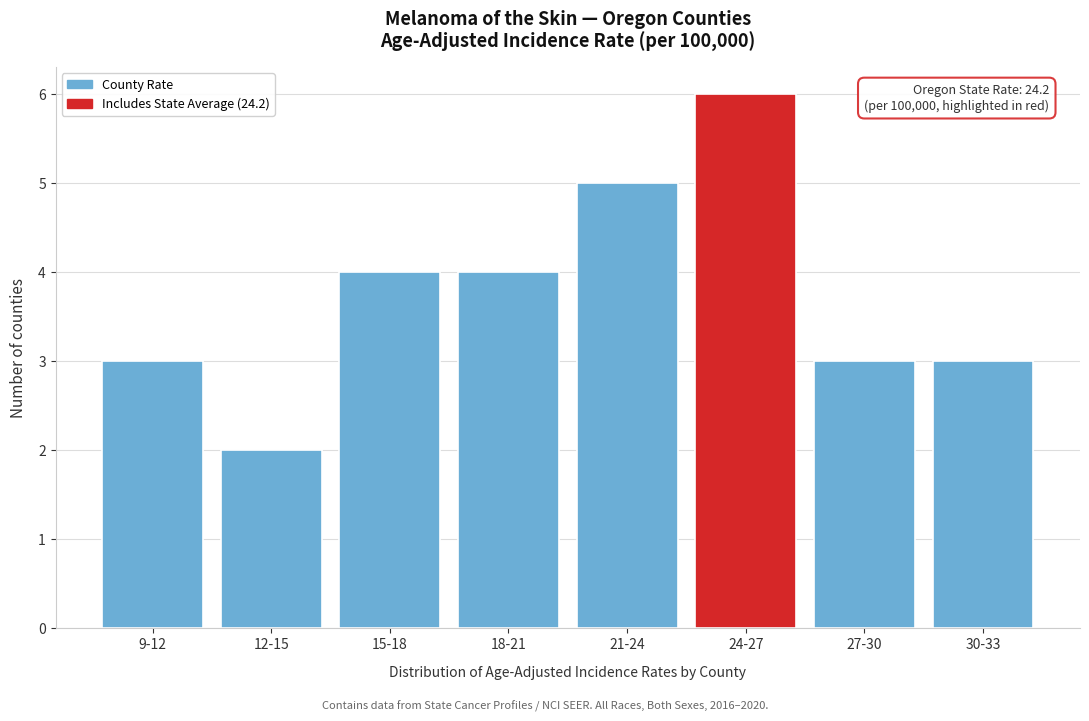

Reading right to left, transcribe all the data shown in this chart.

30-33=3	27-30=3	24-27=6	21-24=5	18-21=4	15-18=4	12-15=2	9-12=3